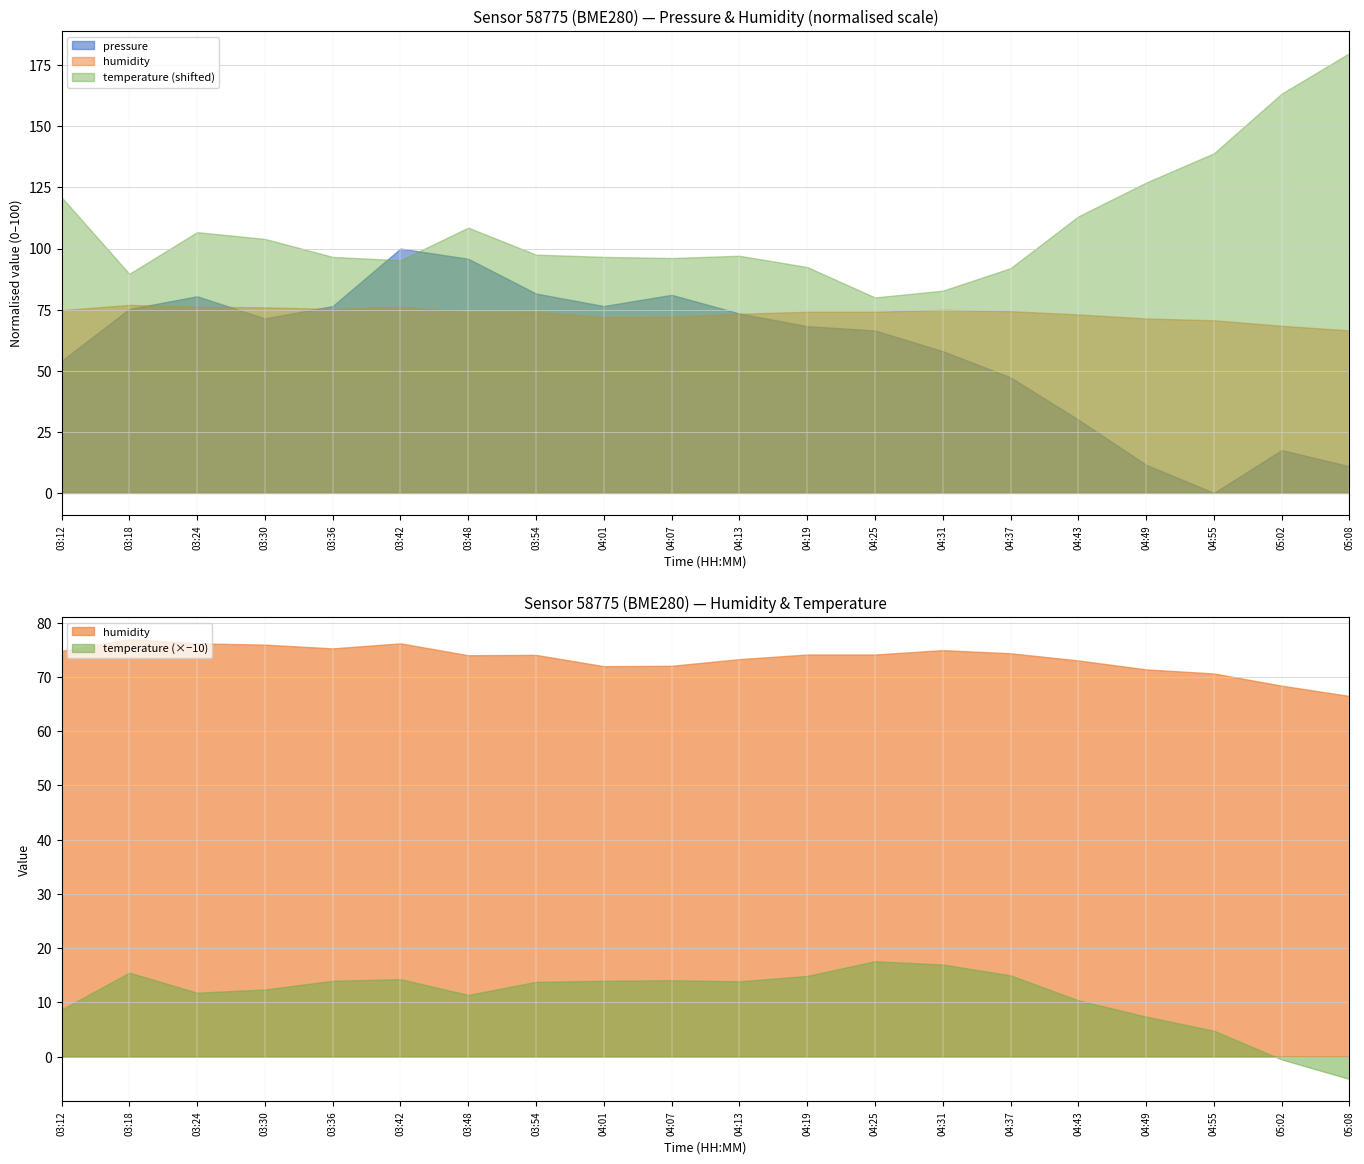

What is the label of the 4th point from the left?

03:30